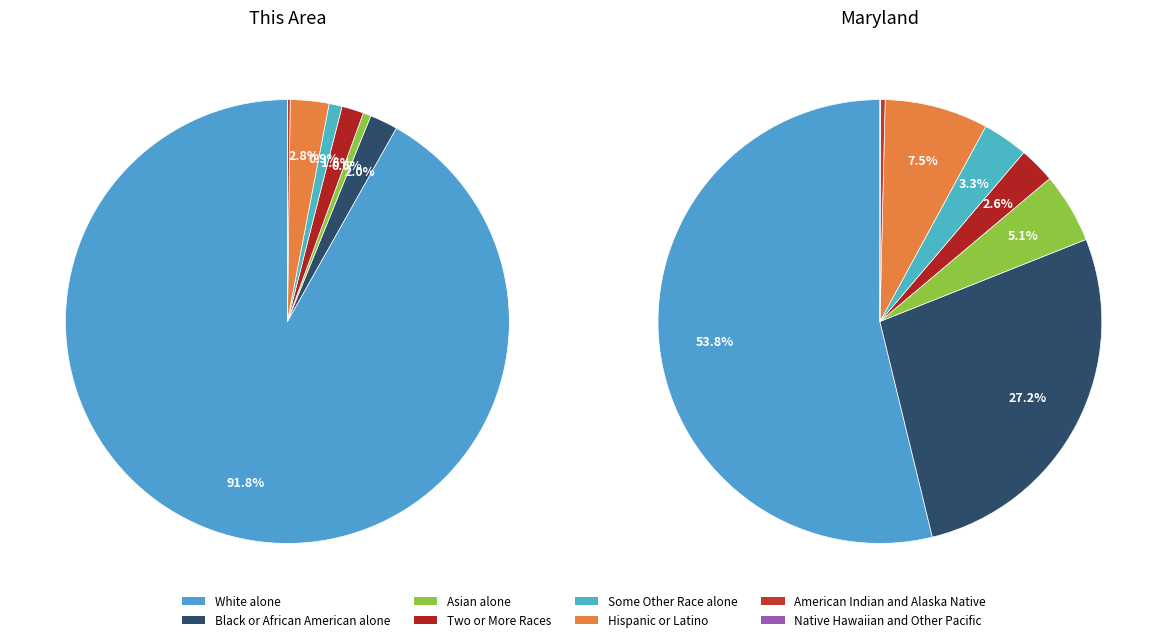

To the nearest percent, what portion does Hispanic or Latino represent?

3%